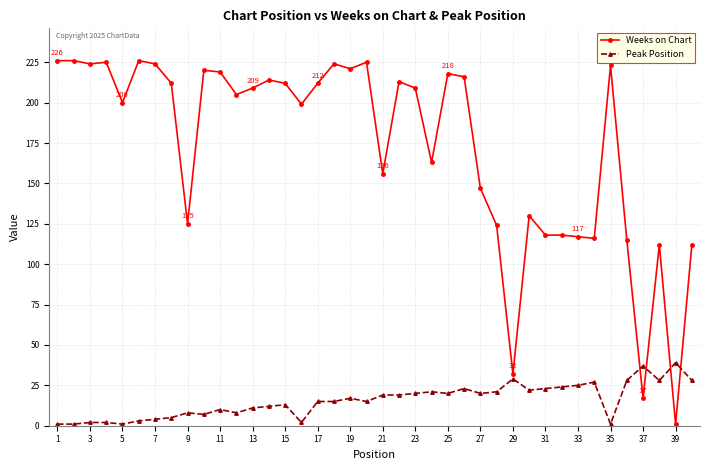

List the series in order of their peak value, lowest first.

Peak Position, Weeks on Chart